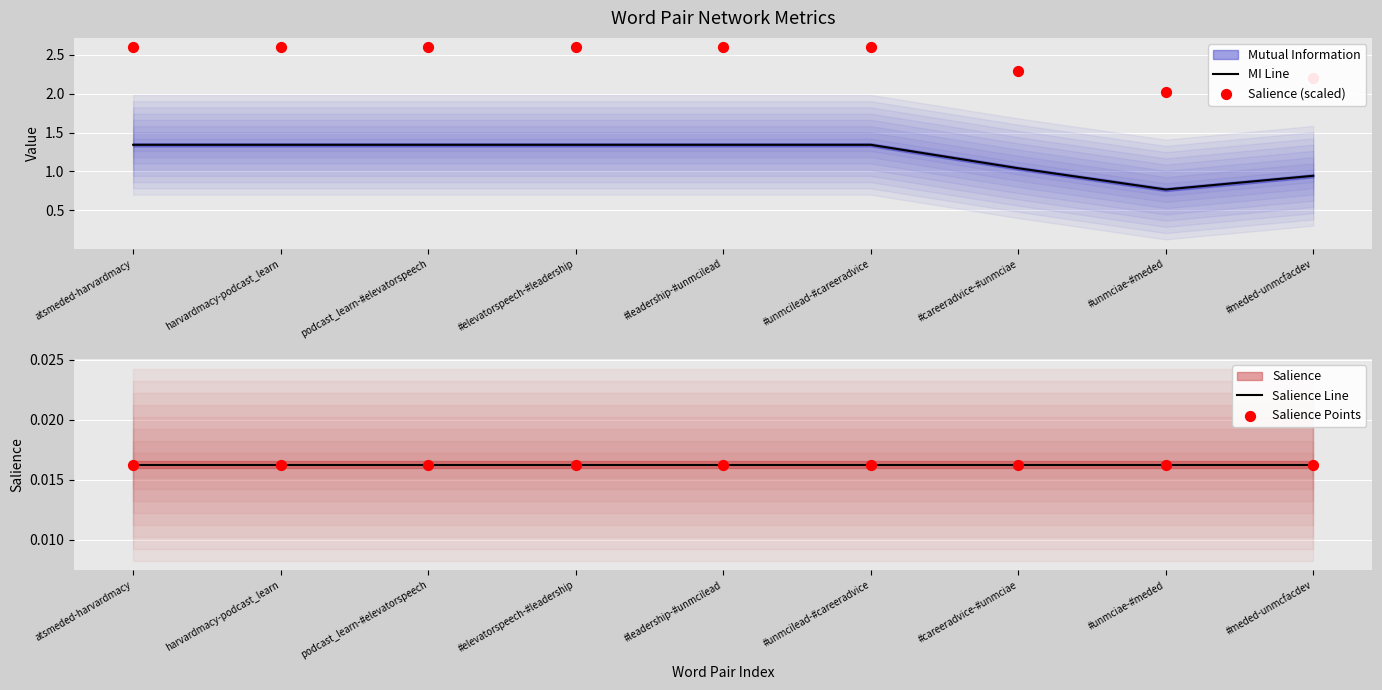

Which series has the widest spread of Y values?

MI Line